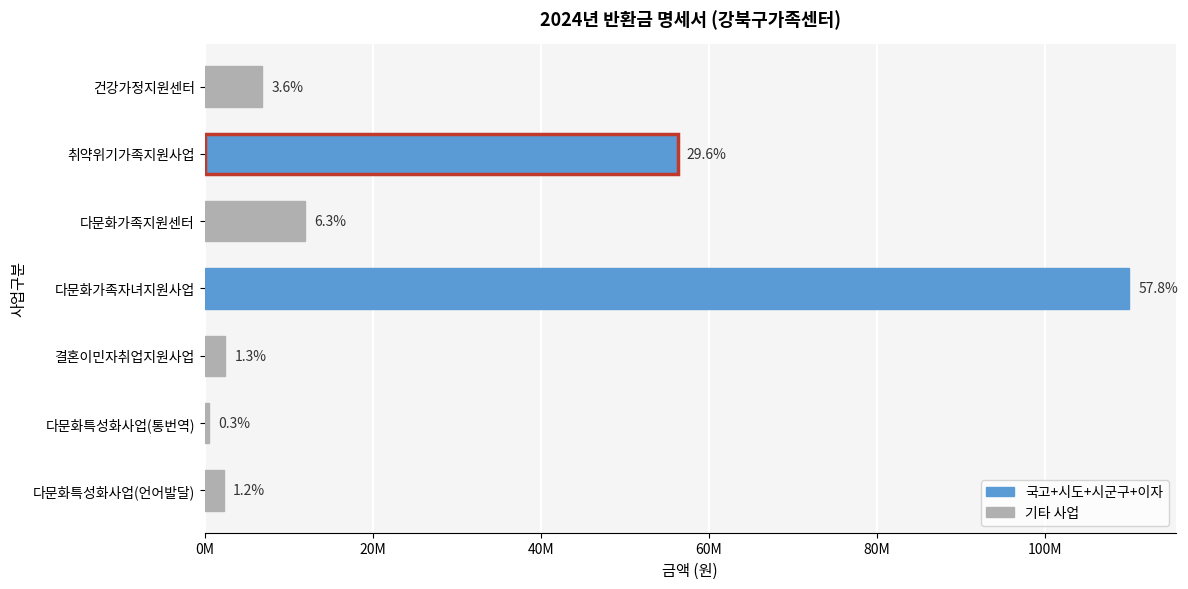

How many bars are there in total?

7